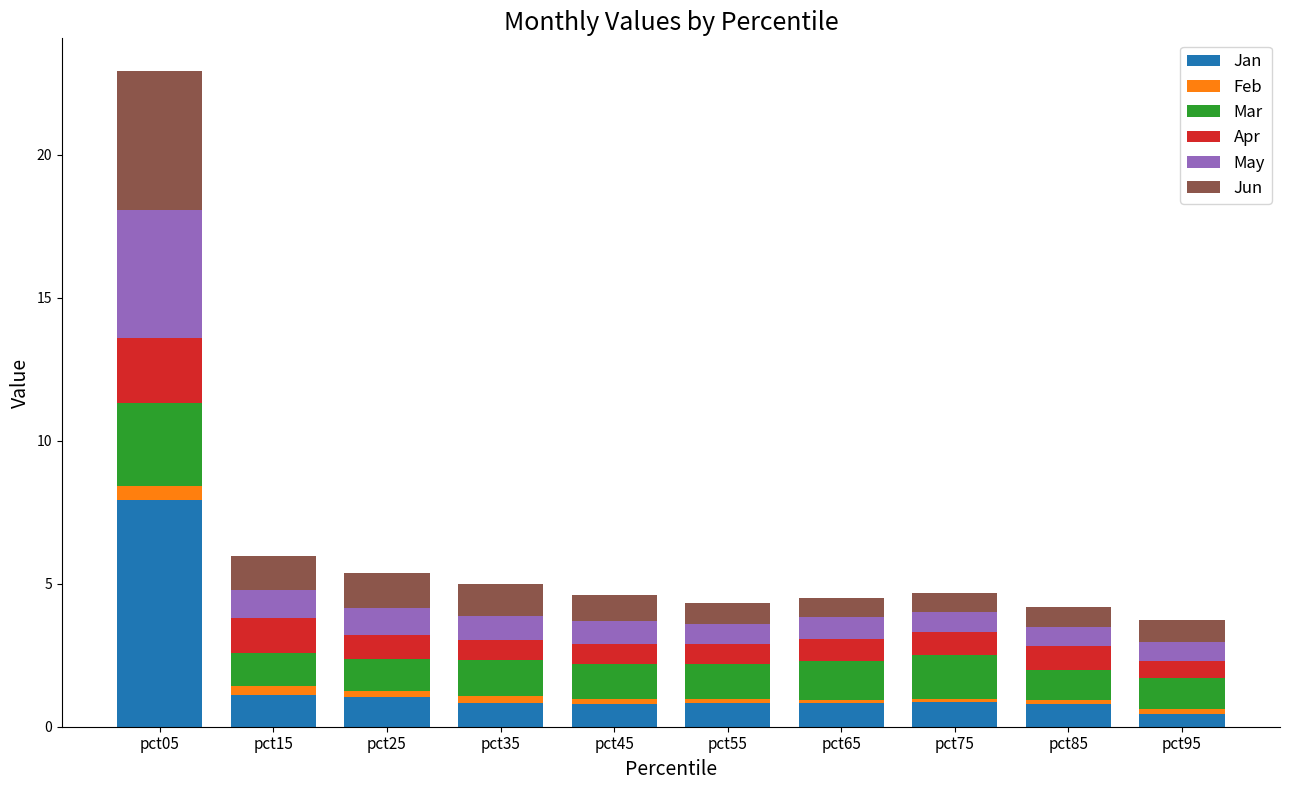

What is the average value of the Jan series?

1.5